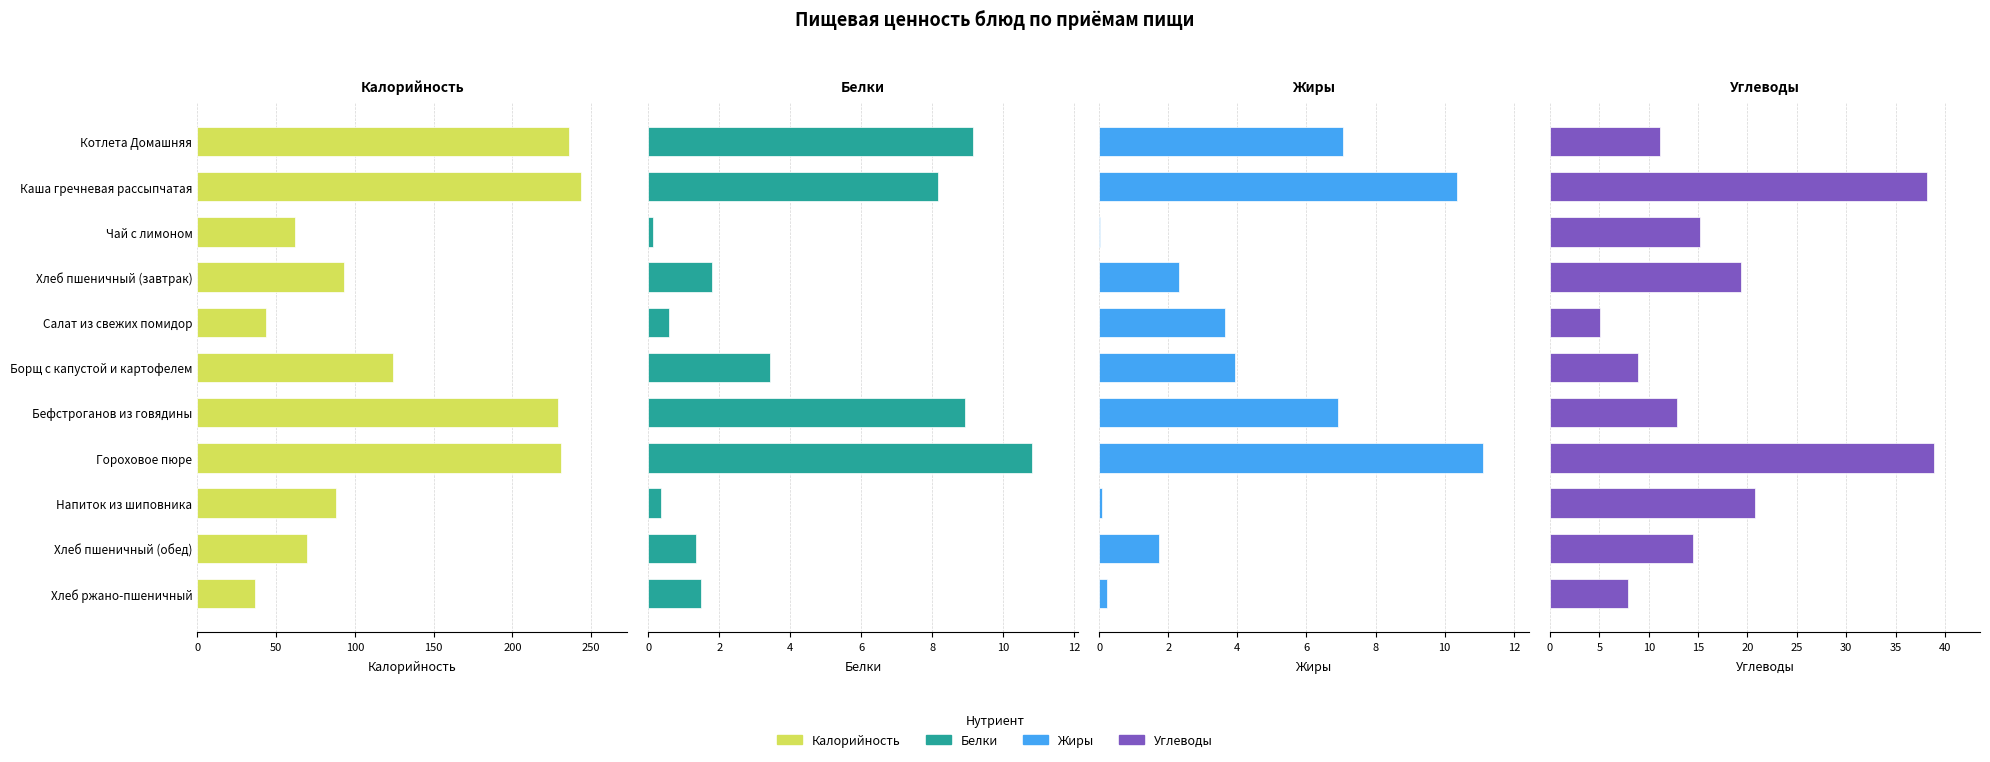

Which series has the largest range (max minus min)?

Калорийность